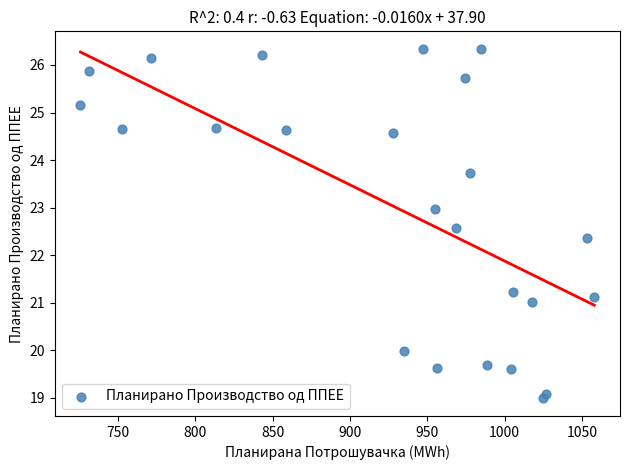

What Y value in the scatter plot is closest to 22?

22.4